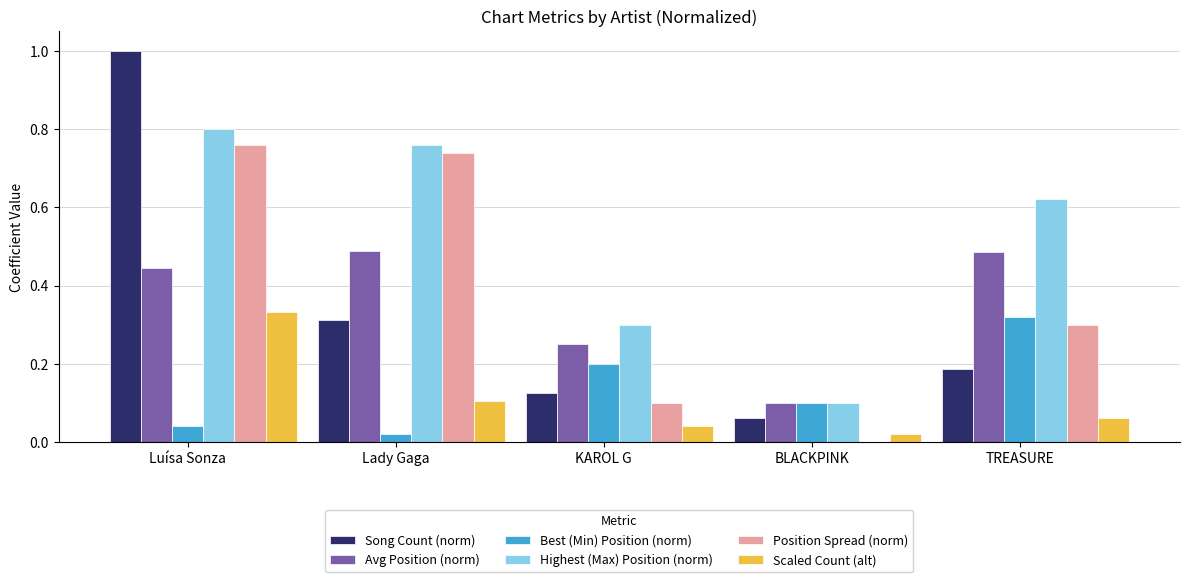

Between Lady Gaga and TREASURE, which series saw the biggest shift?

Position Spread (norm)